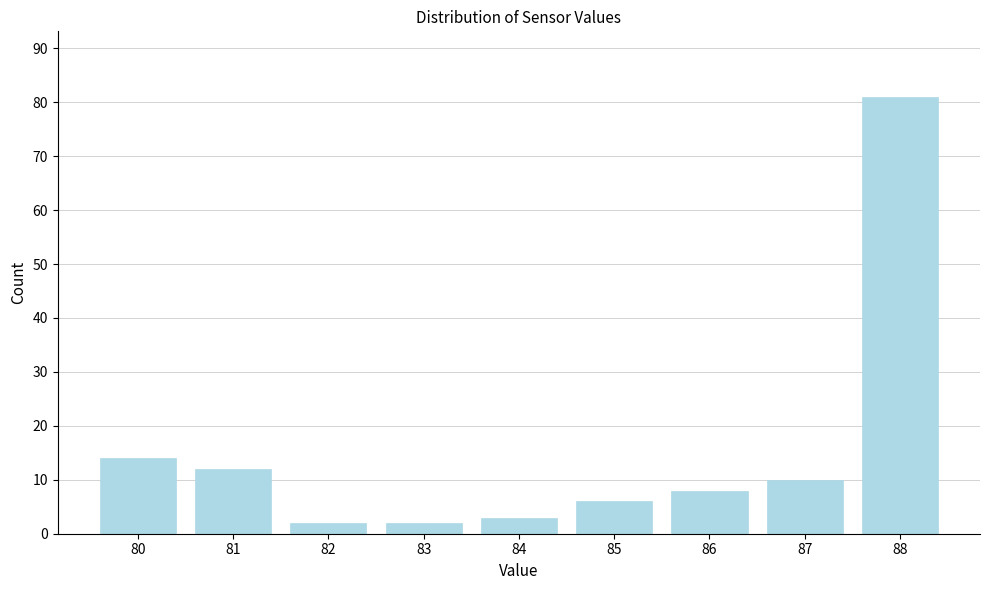

Reading left to right, what are all the values shown in this chart?

80=14	81=12	82=2	83=2	84=3	85=6	86=8	87=10	88=81